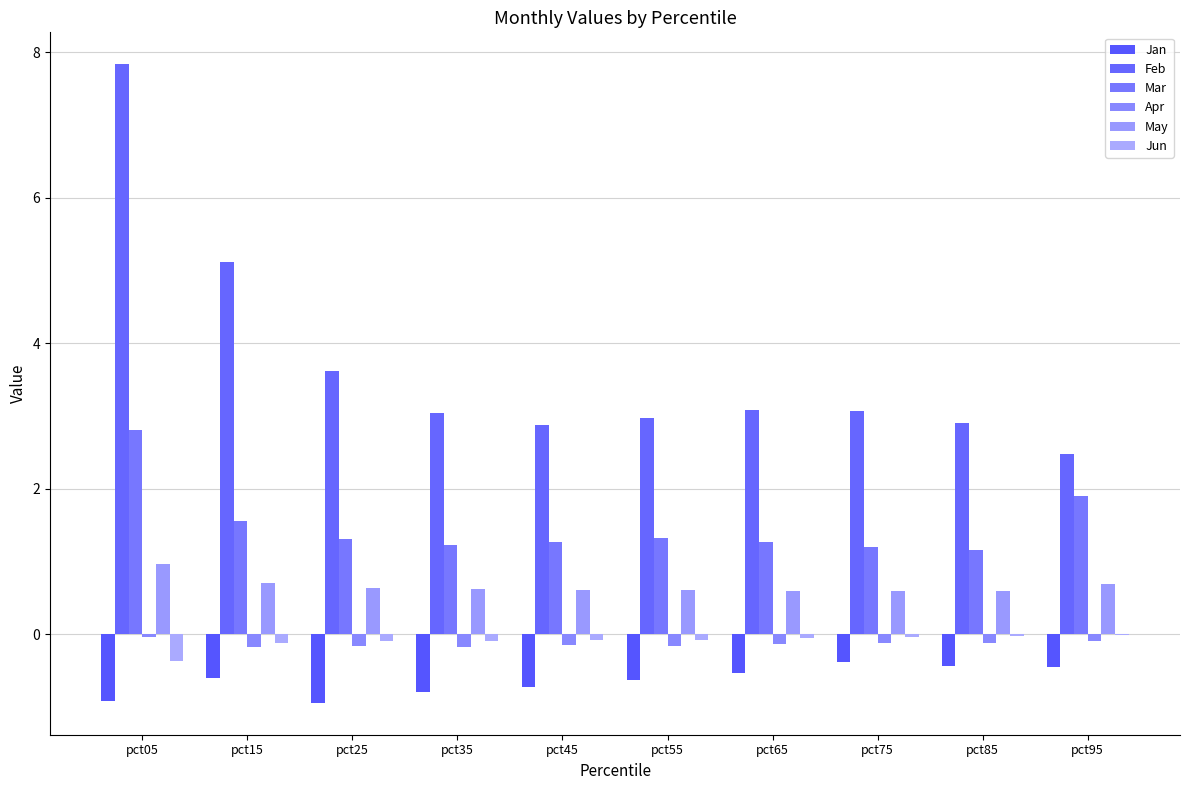

Which series has the largest total across all categories?

Feb